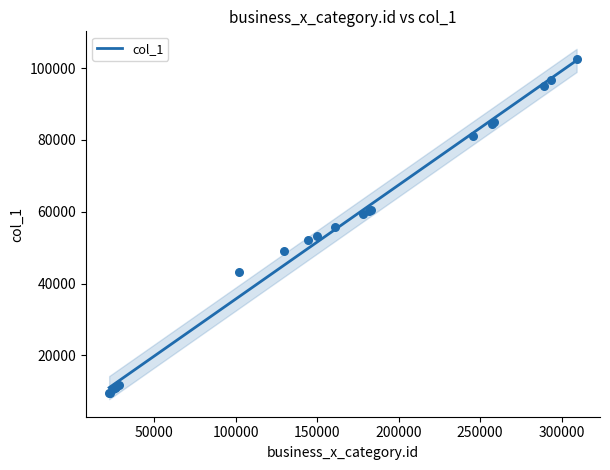

What is the change in value from 149844 to 258551?

+31705